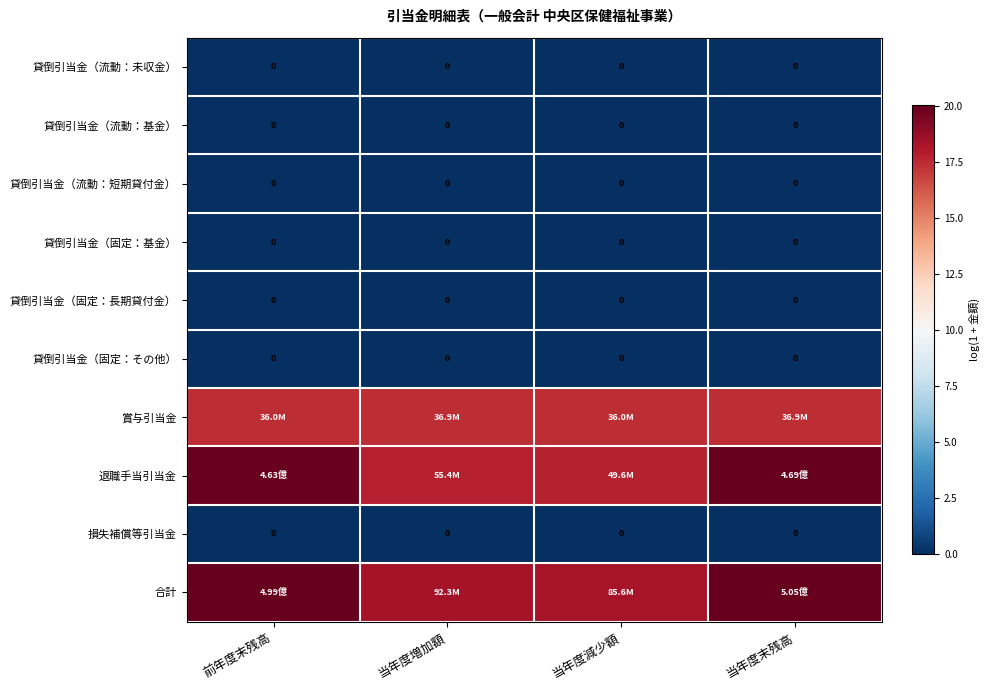

Is it true that 貸倒引当金（流動：基金） equals 0.0 at 当年度減少額?

True